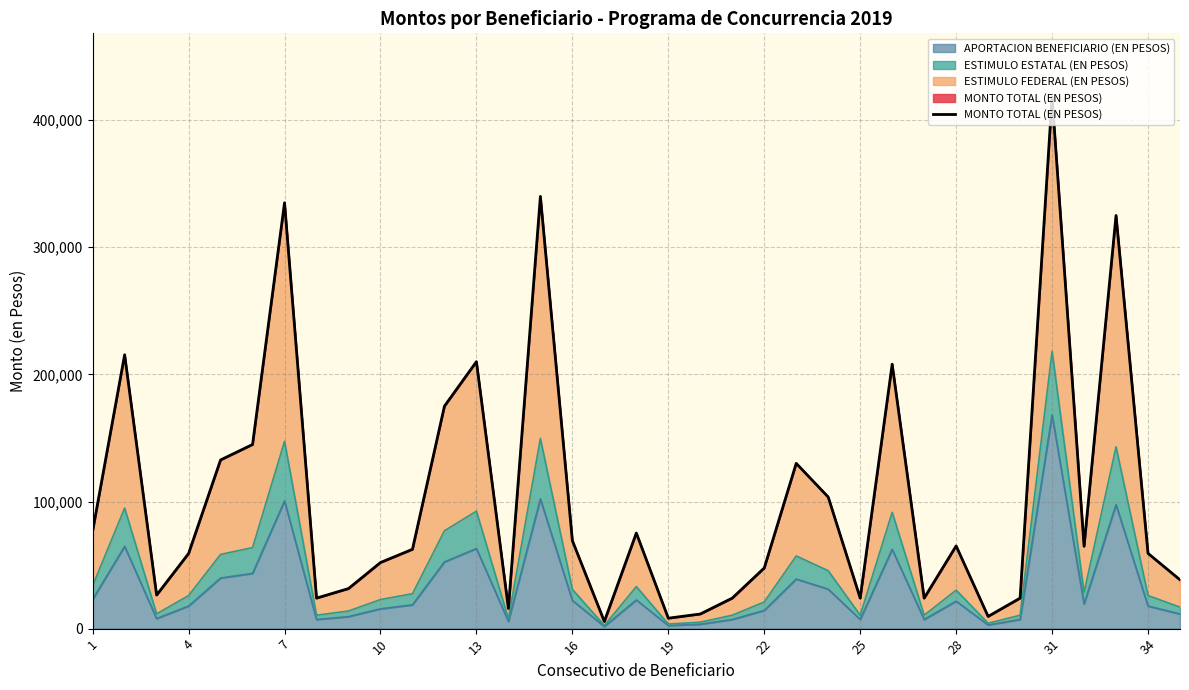

At which category is the sum across all series the highest?

31